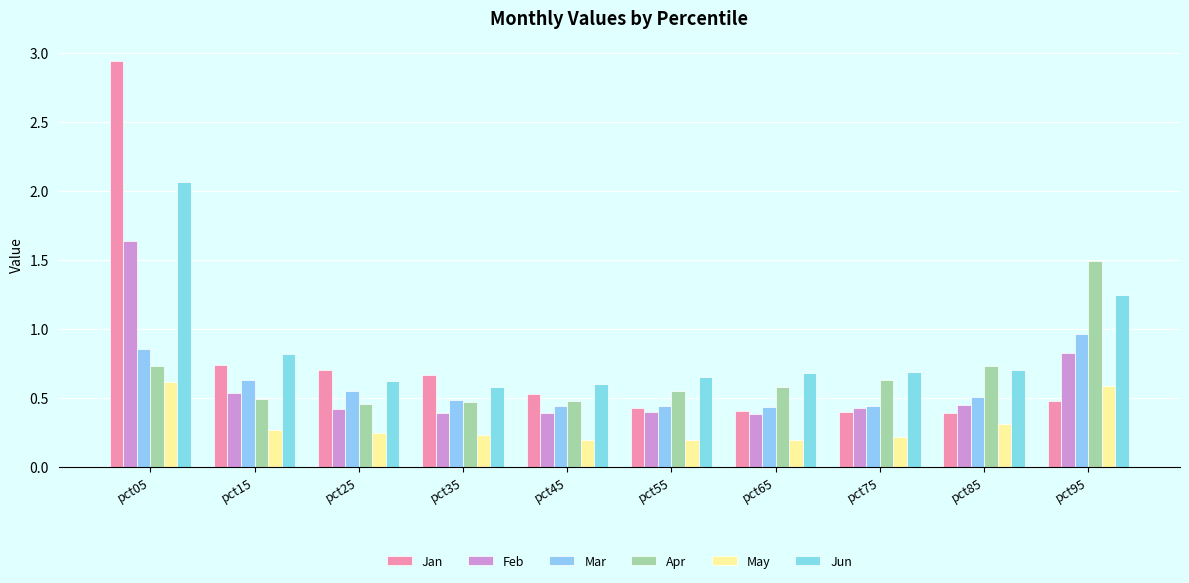

What is the sum of all Feb values?

5.9